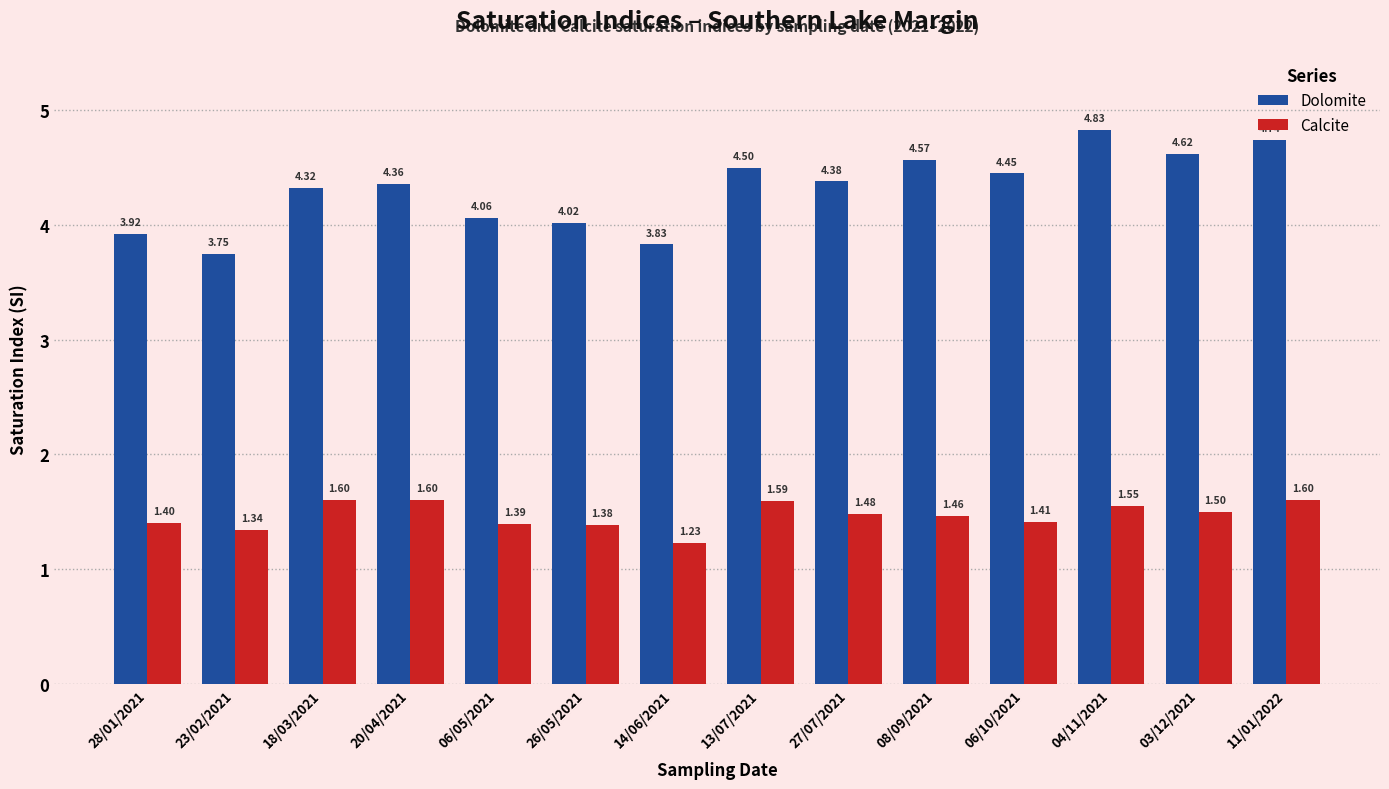

What is the average value of the Dolomite series?

4.3